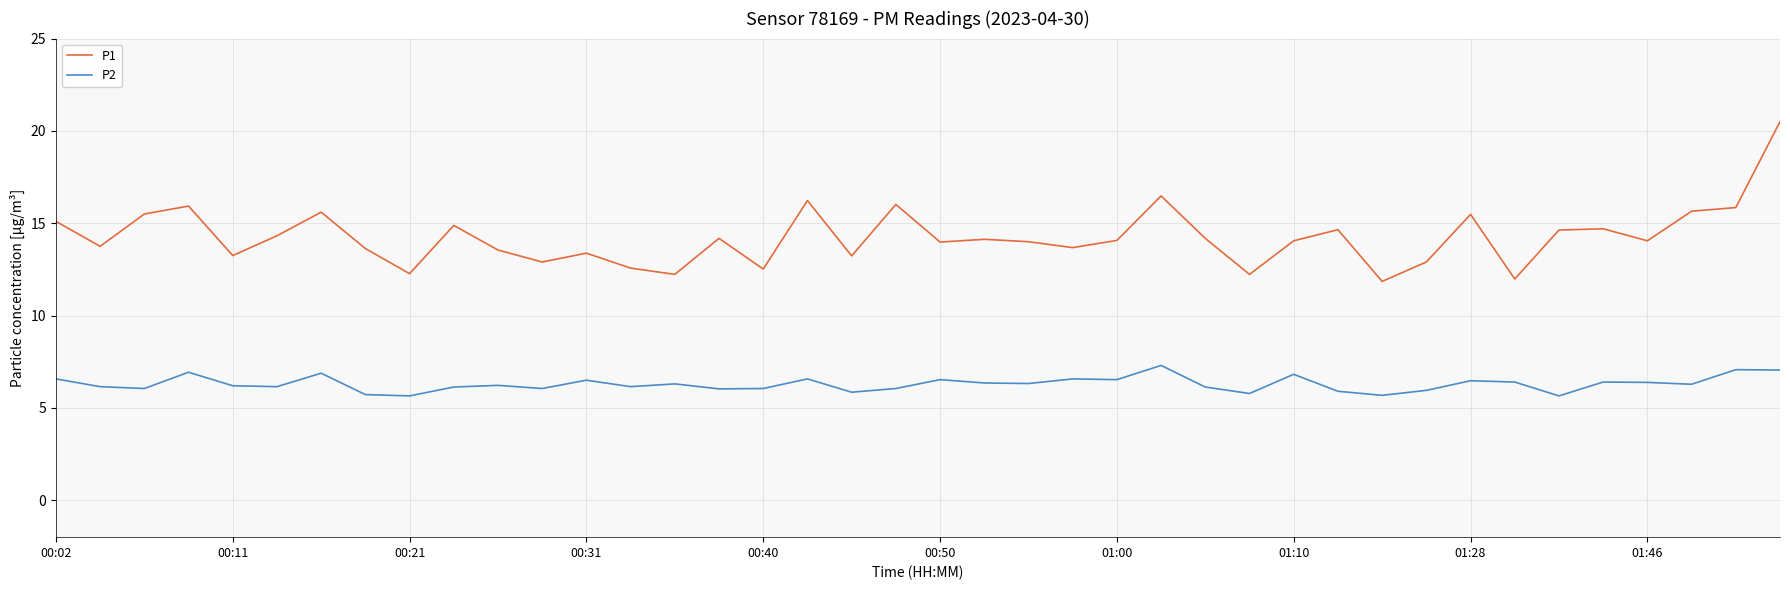

Rank the series by their maximum value, from lowest to highest.

P2, P1